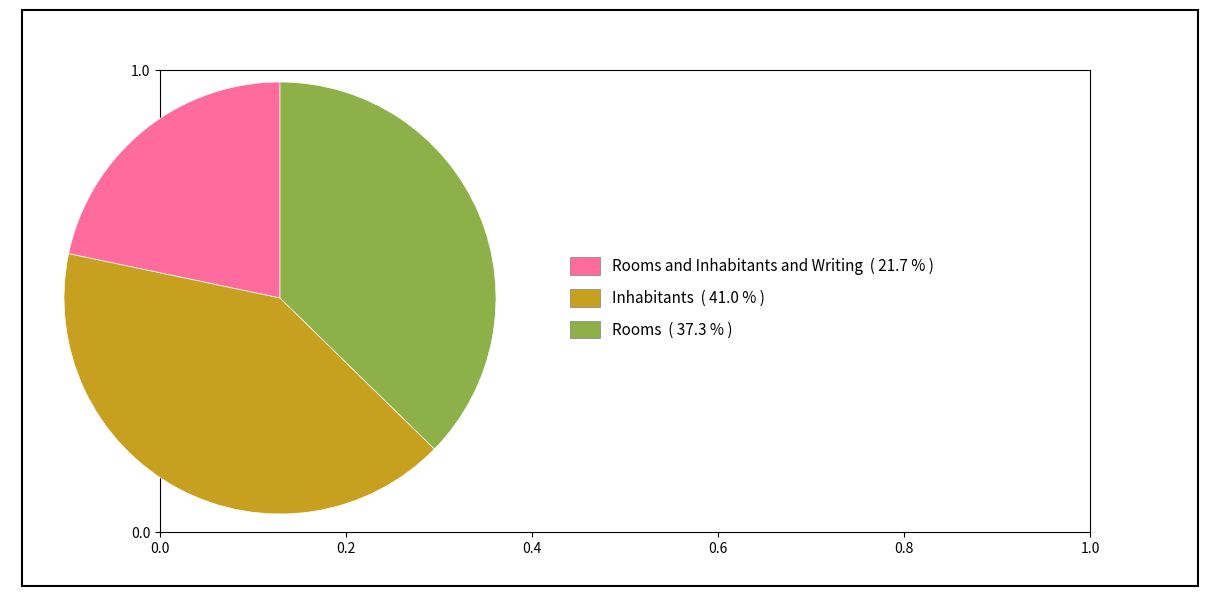

How many slices are in this pie chart?

3